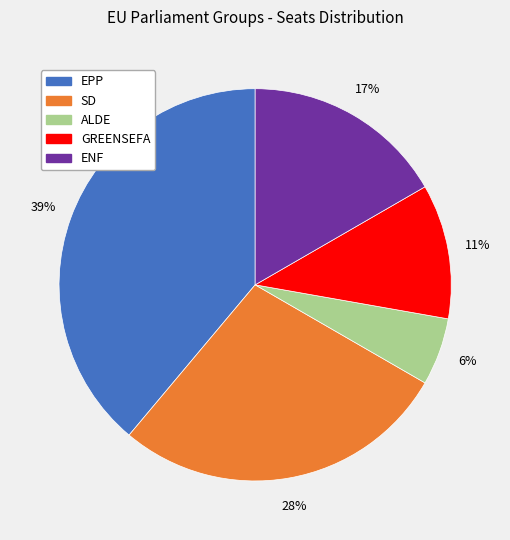

Count the number of slices in the pie.

5